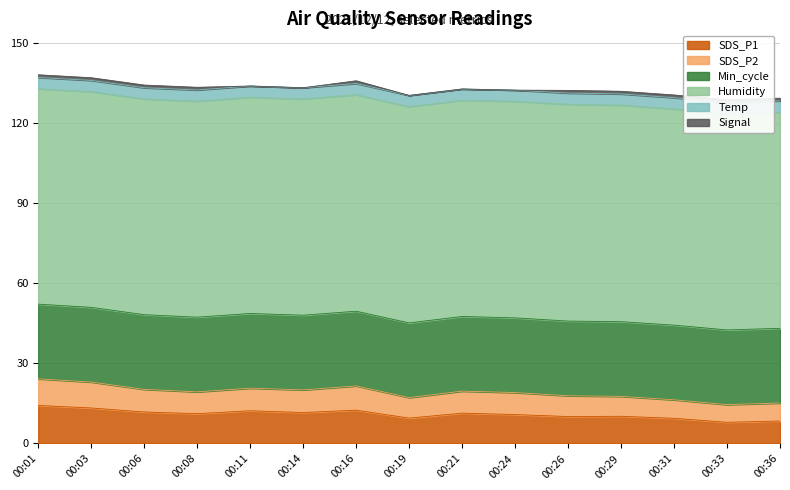

Count the number of data series in this chart.

6